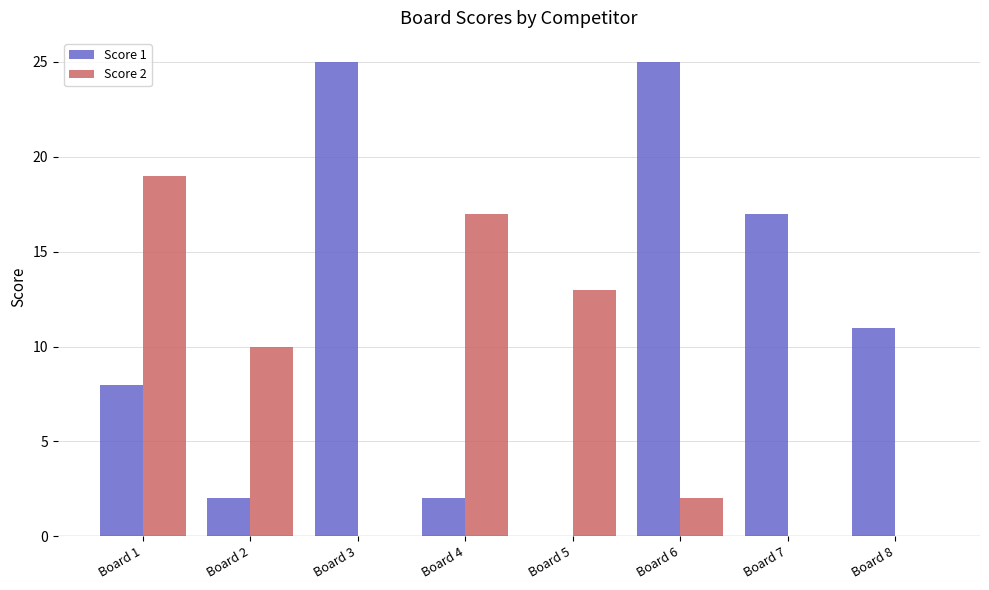

What is the sum of the Score 1 values at Board 4 and Board 1?

10